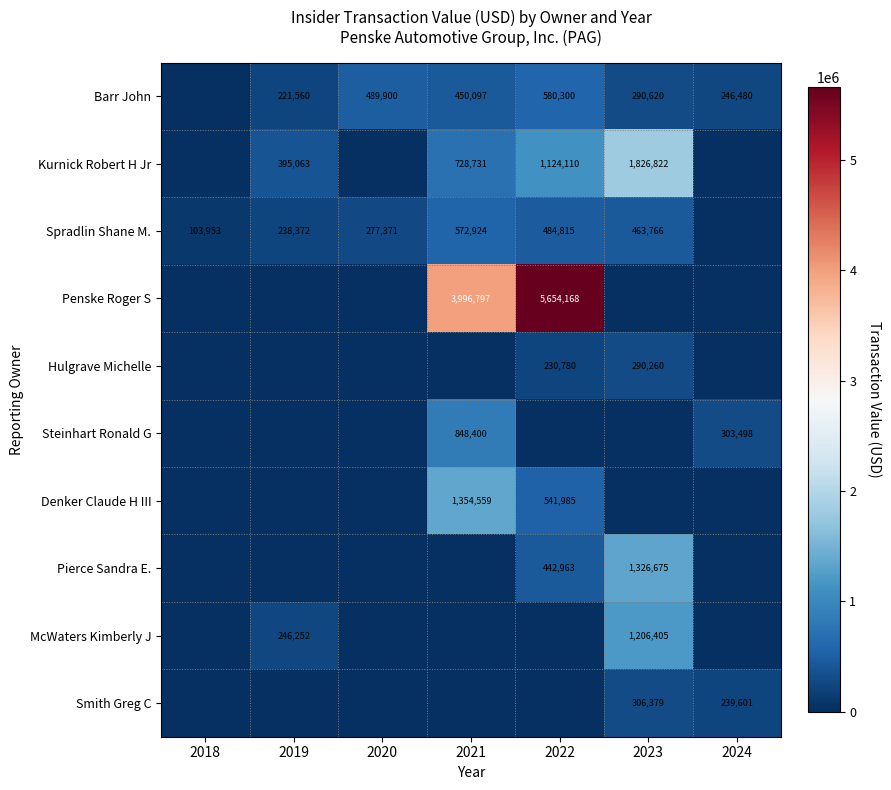

The value of Steinhart Ronald G at 2024 is 303498. True or false?

True